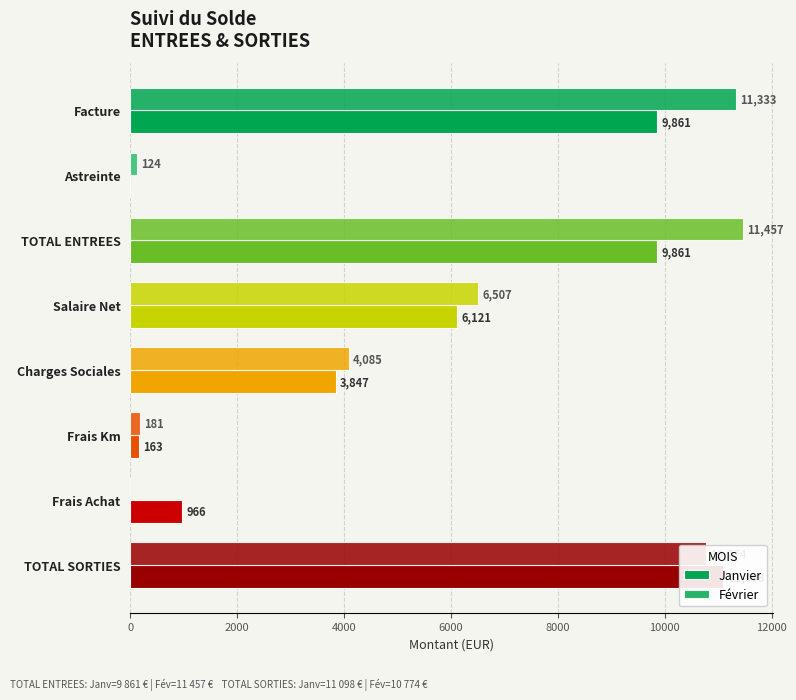

The value of Février at Facture is 19188.4. True or false?

False